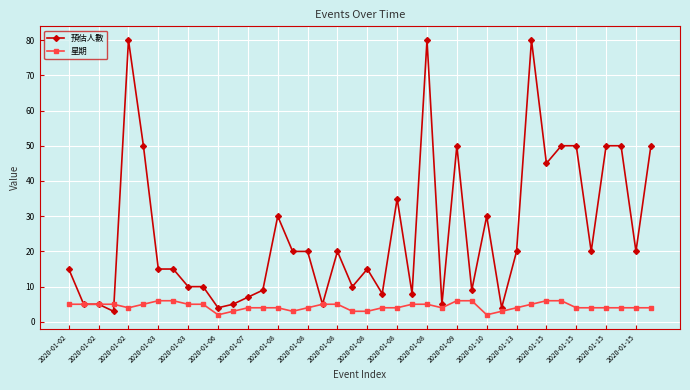

Which series has the largest range (max minus min)?

預估人數